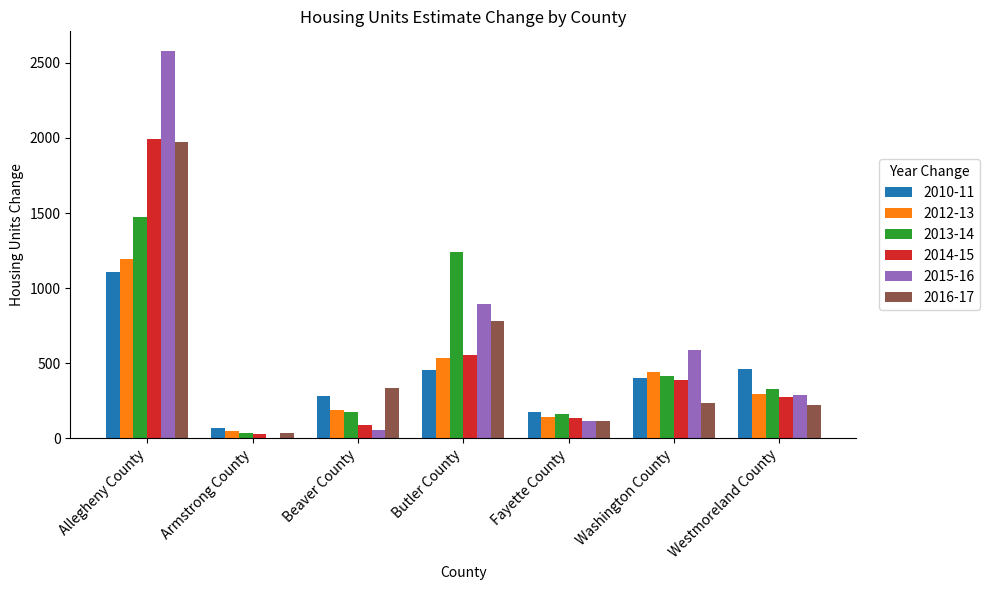

At which category does the chart reach its peak across all series?

Allegheny County